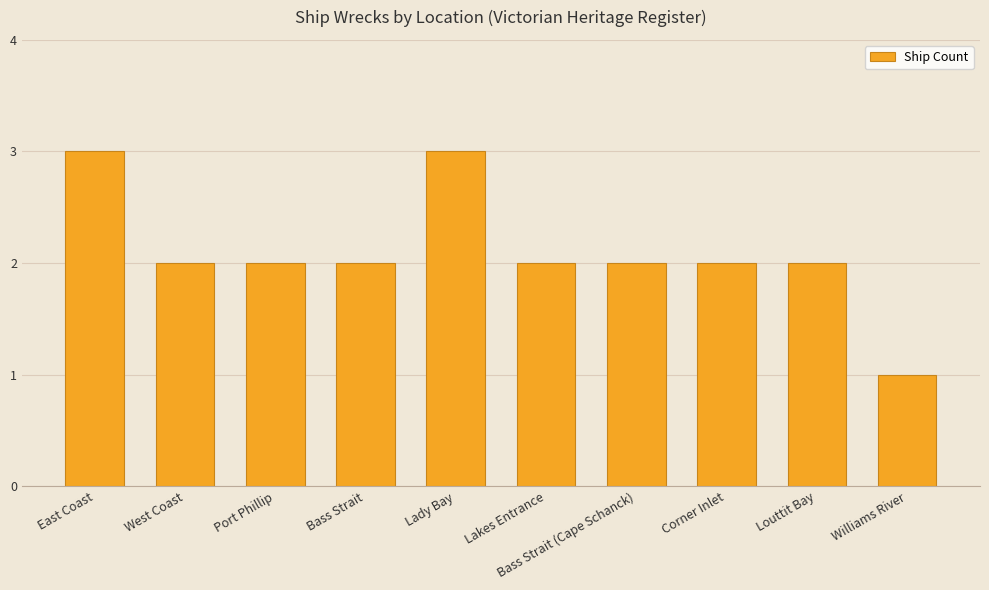

The chart shows a value of 2 at Port Phillip. True or false?

True